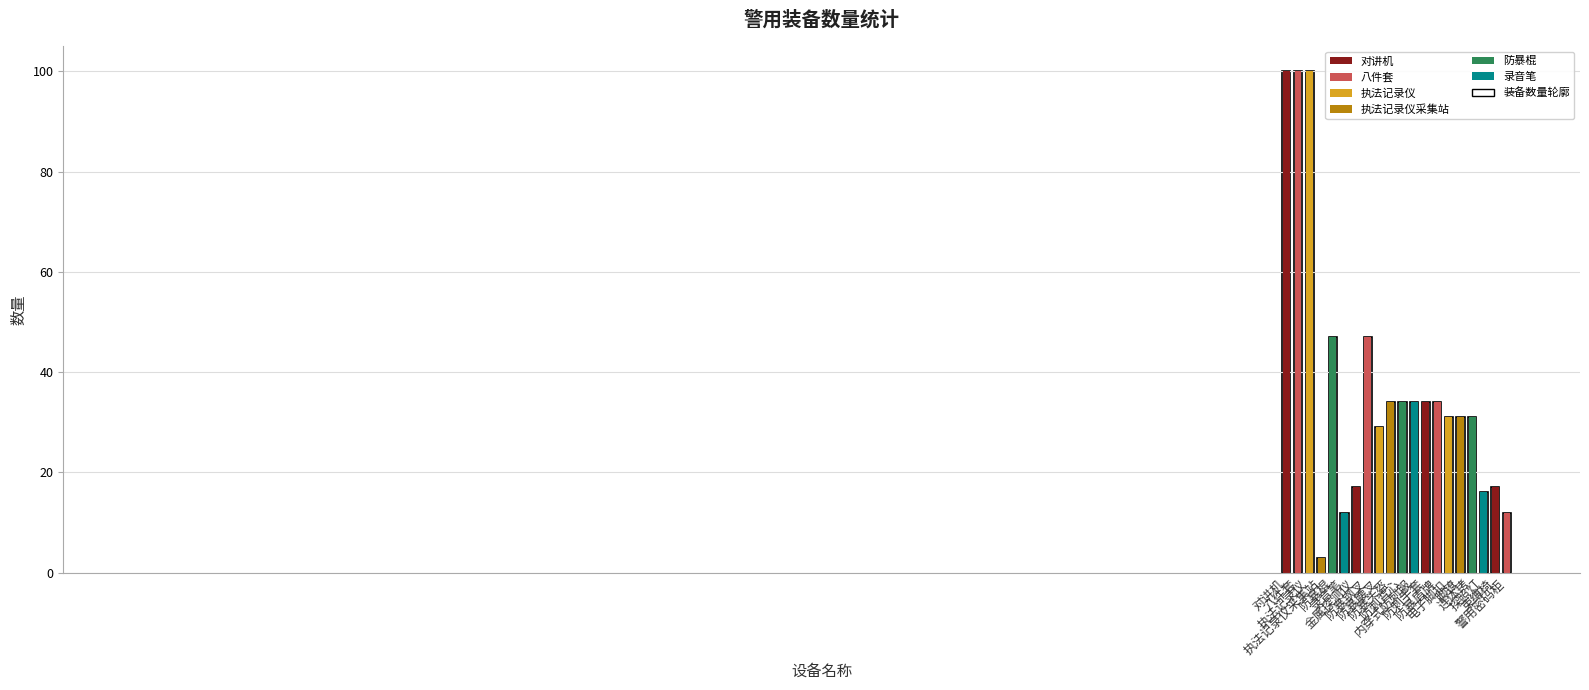

What is the difference between the values at 束缚椅 and 八件套?

83